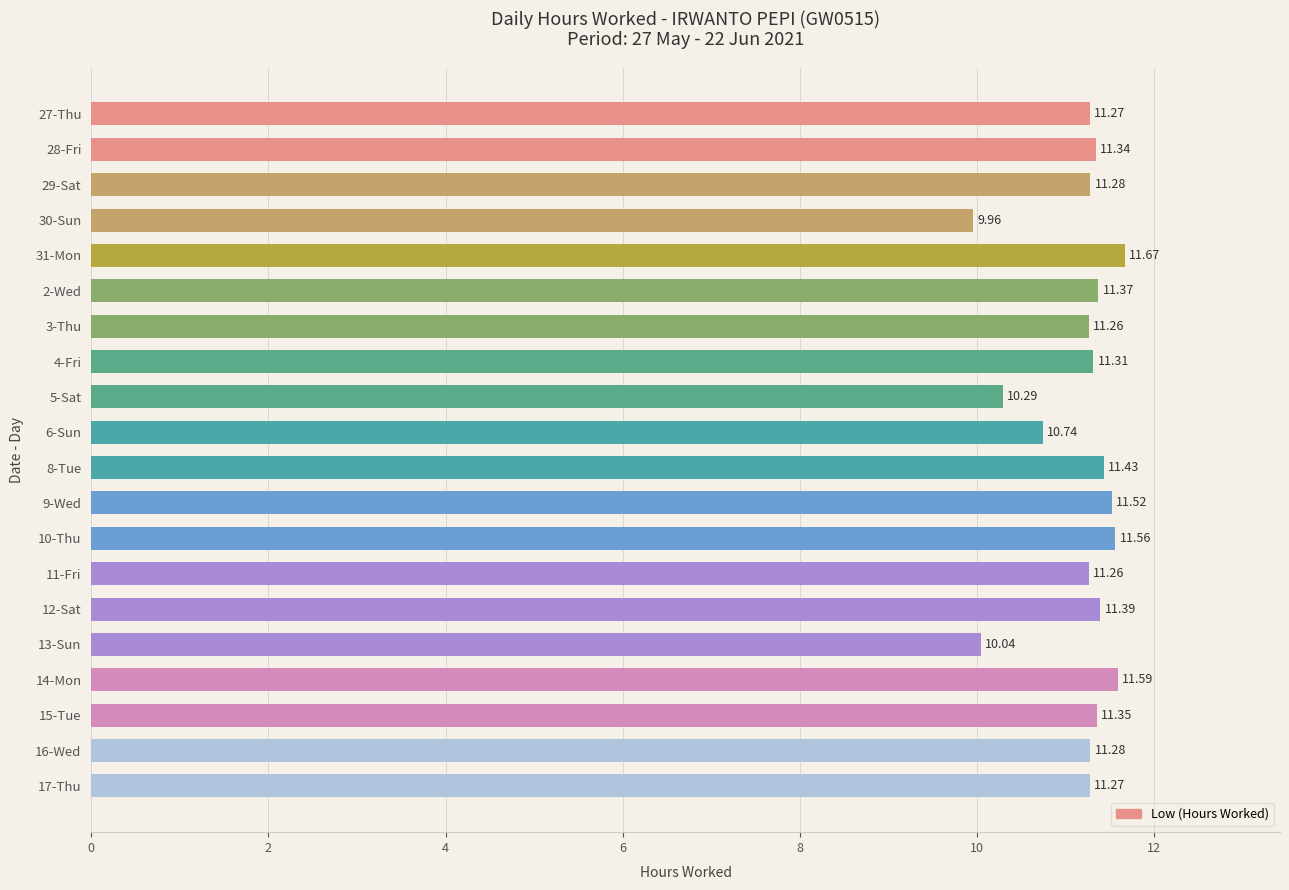

What is the difference between the maximum and second lowest values?

1.6